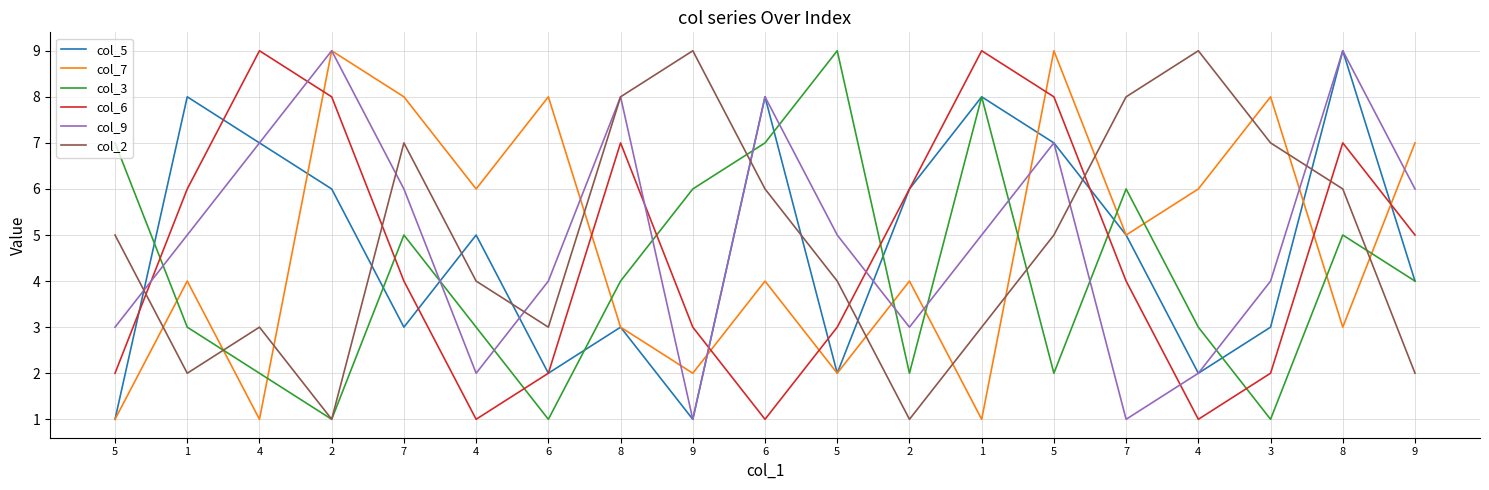

What is the value of the col_5 point at the 9th from the left?

1